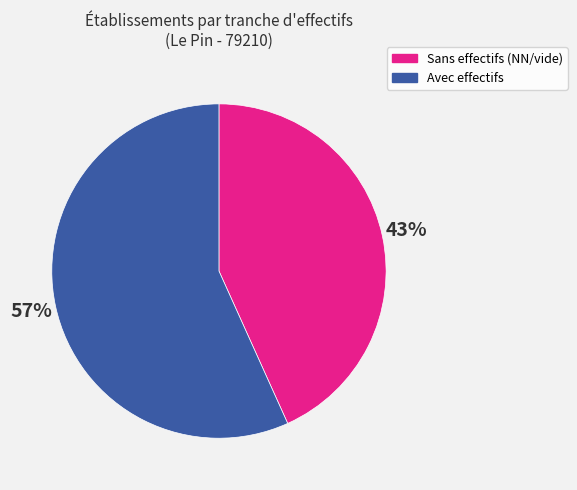

What is the largest slice in the pie chart?

Avec effectifs